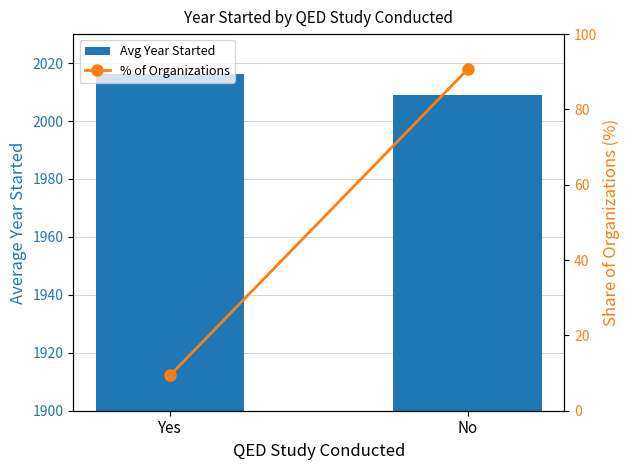

Is the value of % of Organizations at Yes greater than the value of Avg Year Started at Yes?

No